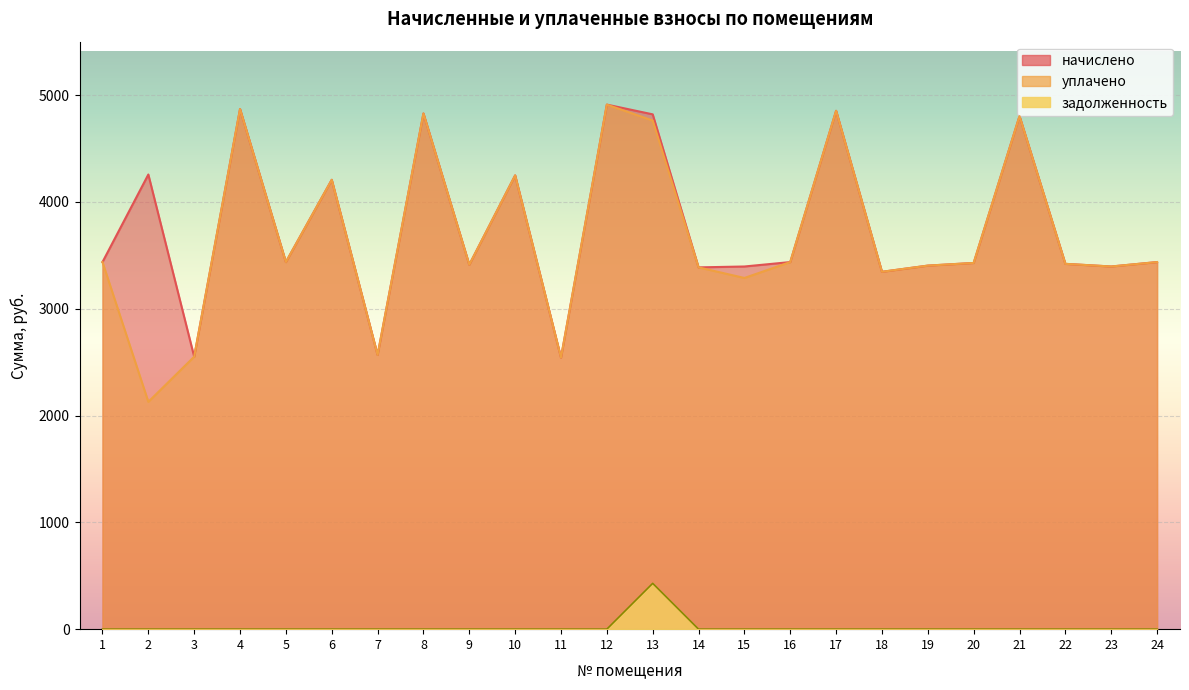

At which category does the chart reach its minimum across all series?

1